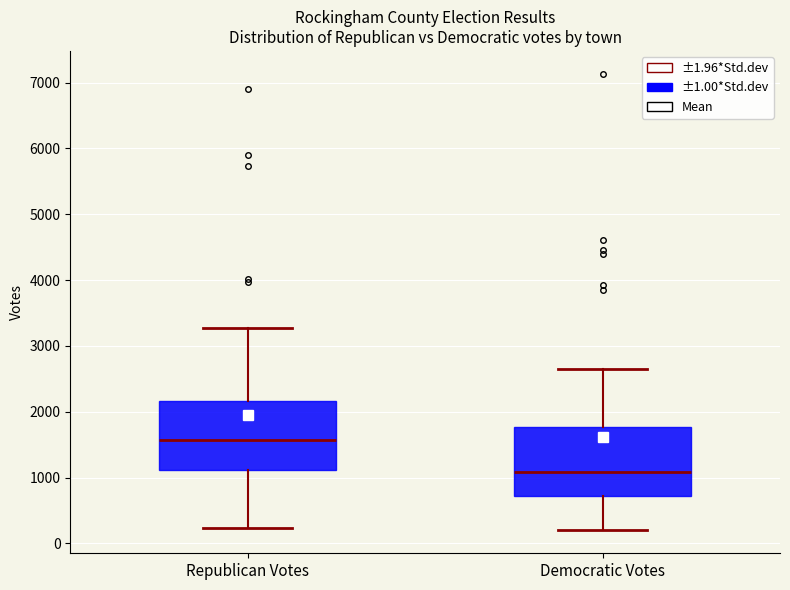

Where is the lower edge of the box for Democratic Votes on the y-axis? The values are not printed on the chart, so give them approximately, as read against the axis.

700